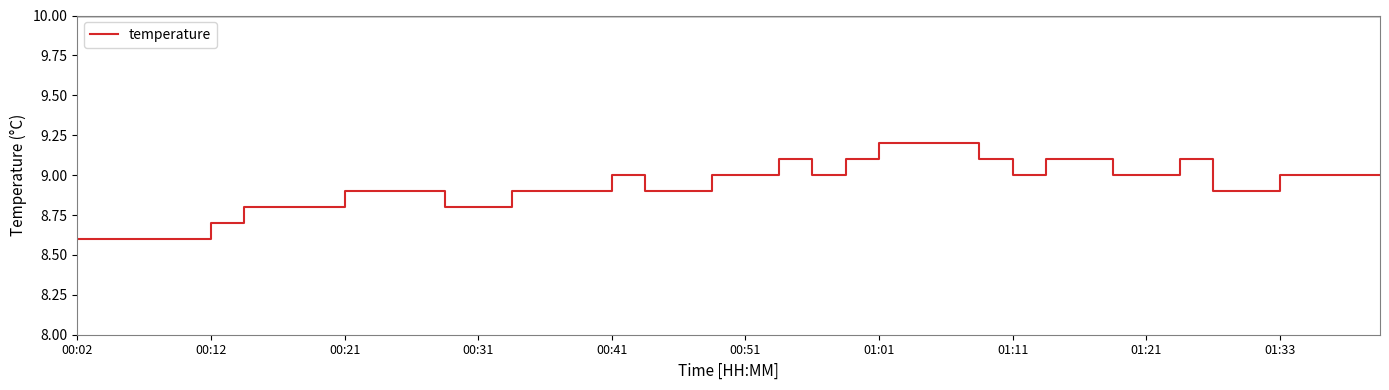

Reading left to right, what are all the values shown in this chart?

8.6	8.6	8.6	8.6	8.7	8.8	8.8	8.8	8.9	8.9	8.9	8.8	8.8	8.9	8.9	8.9	9.0	8.9	8.9	9.0	9.0	9.1	9.0	9.1	9.2	9.2	9.2	9.1	9.0	9.1	9.1	9.0	9.0	9.1	8.9	8.9	9.0	9.0	9.0	9.0